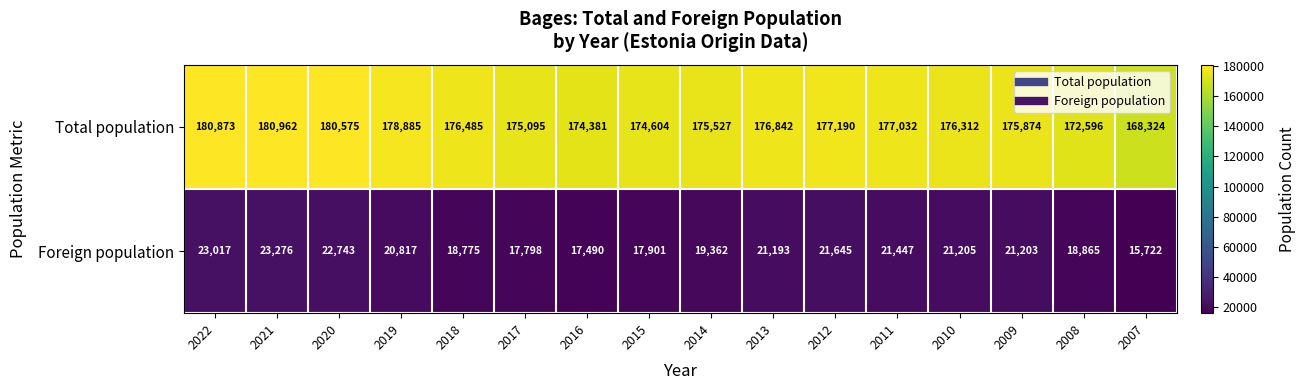

Which label corresponds to the smallest value in the chart?

2007